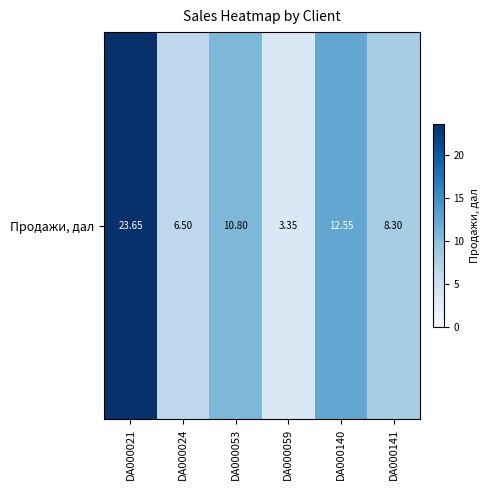

Which label corresponds to the largest value in the chart?

DA000021